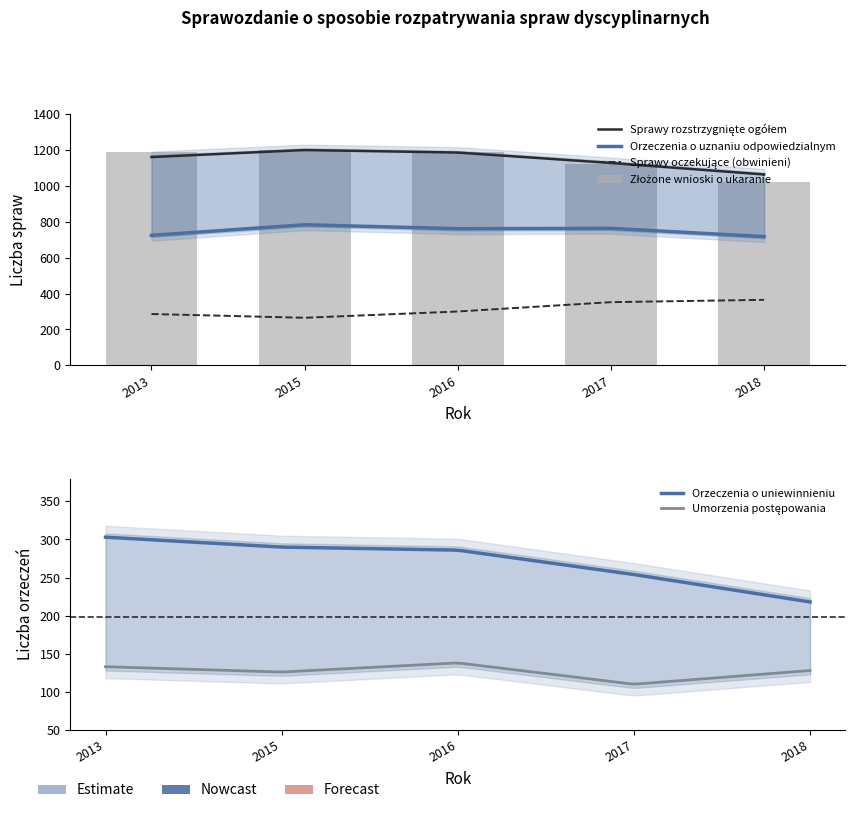

What is the total value across all series at 2017?

3366